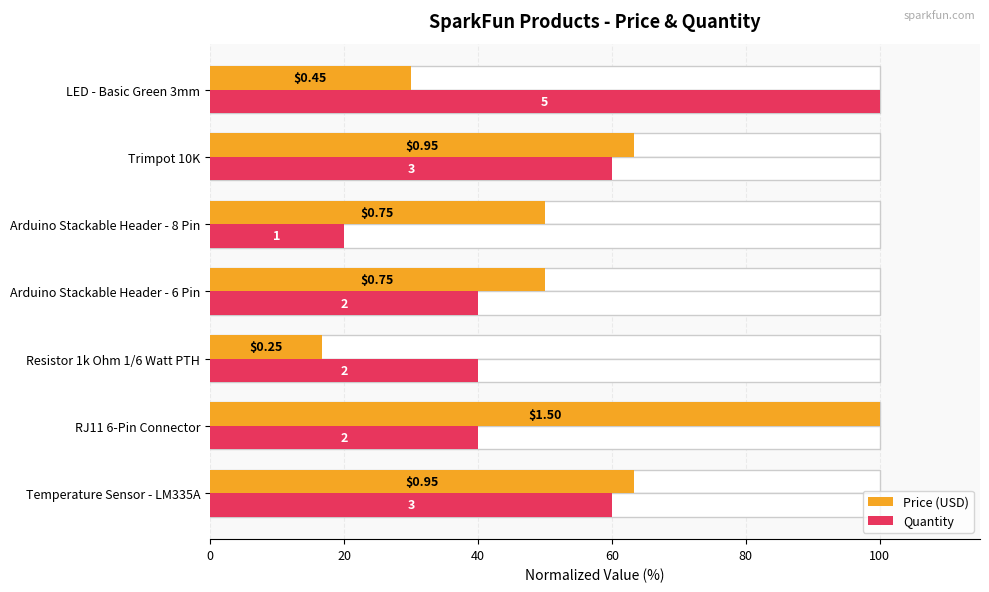

Rank the series by their average value, from lowest to highest.

Quantity, Price (USD)